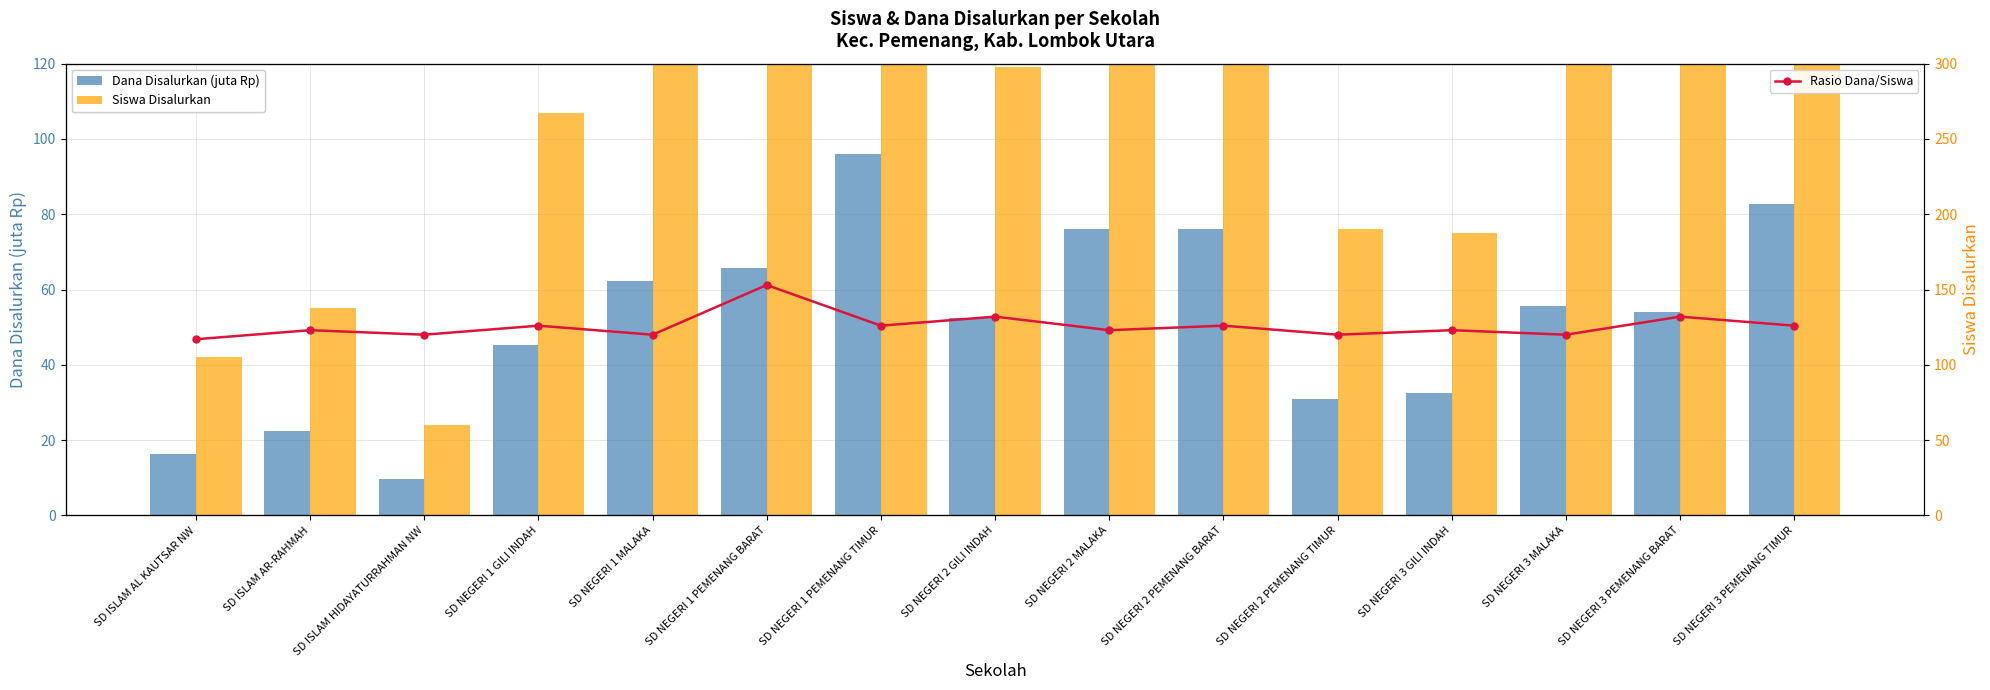

The Siswa Disalurkan series shows 55.0 at SD ISLAM AR-RAHMAH. True or false?

True